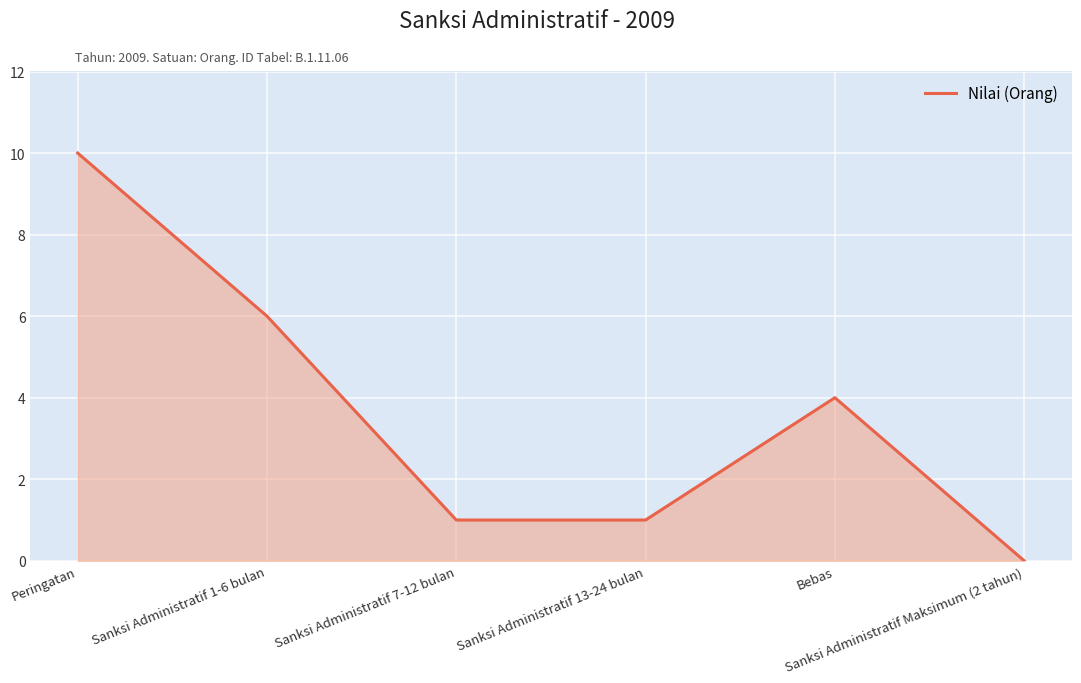

Reading left to right, transcribe all the data shown in this chart.

10	6	1	1	4	0